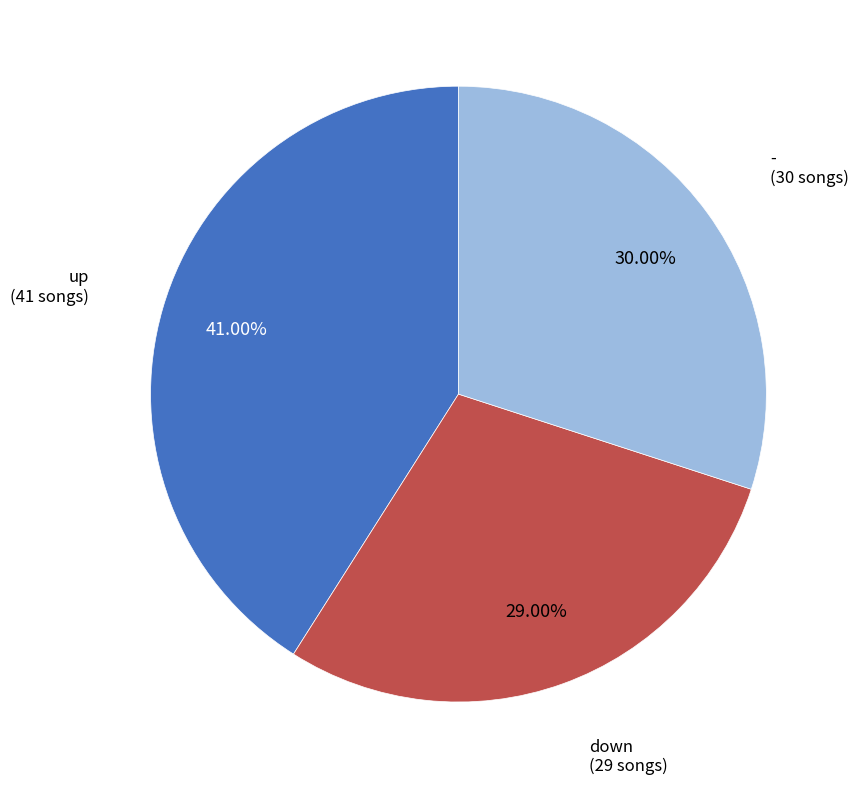

Is there any slice that represents more than half of the pie?

No